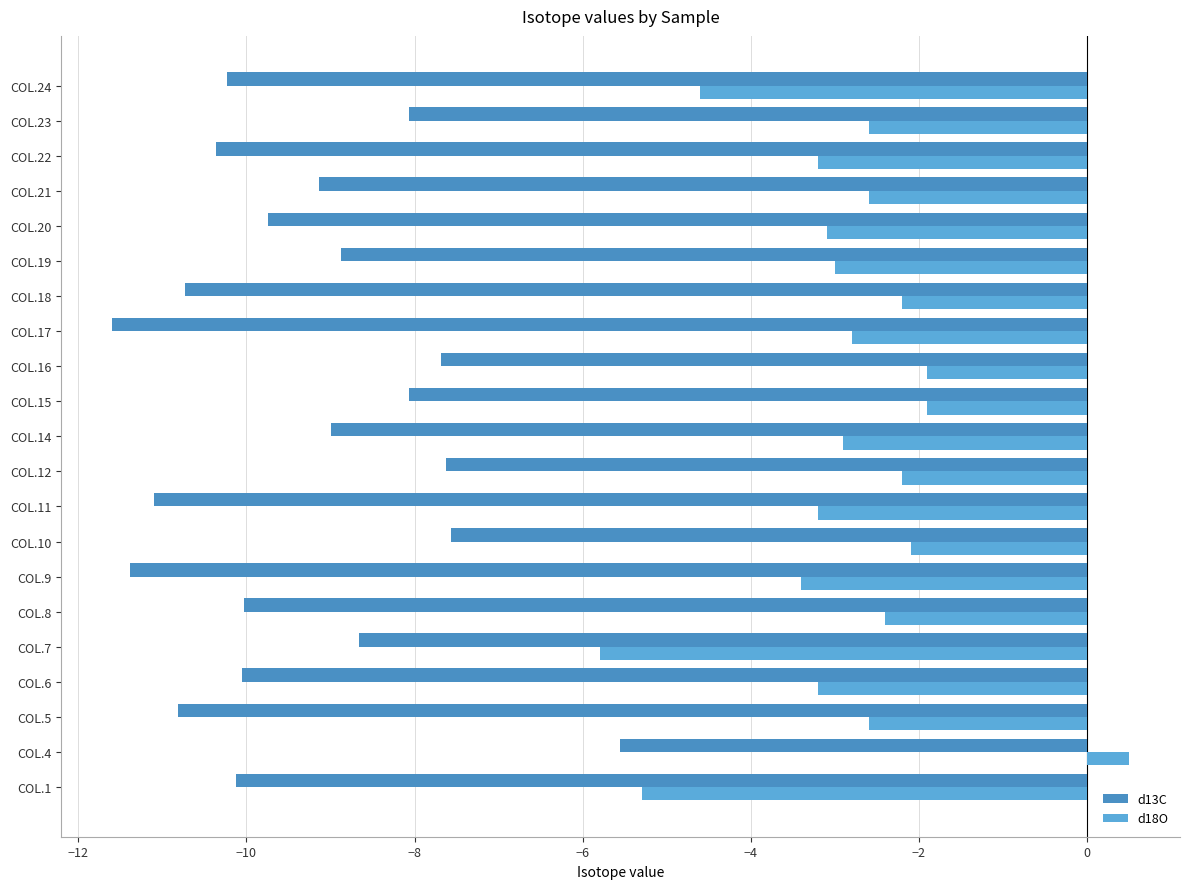

How many values in d18O are above zero?

1